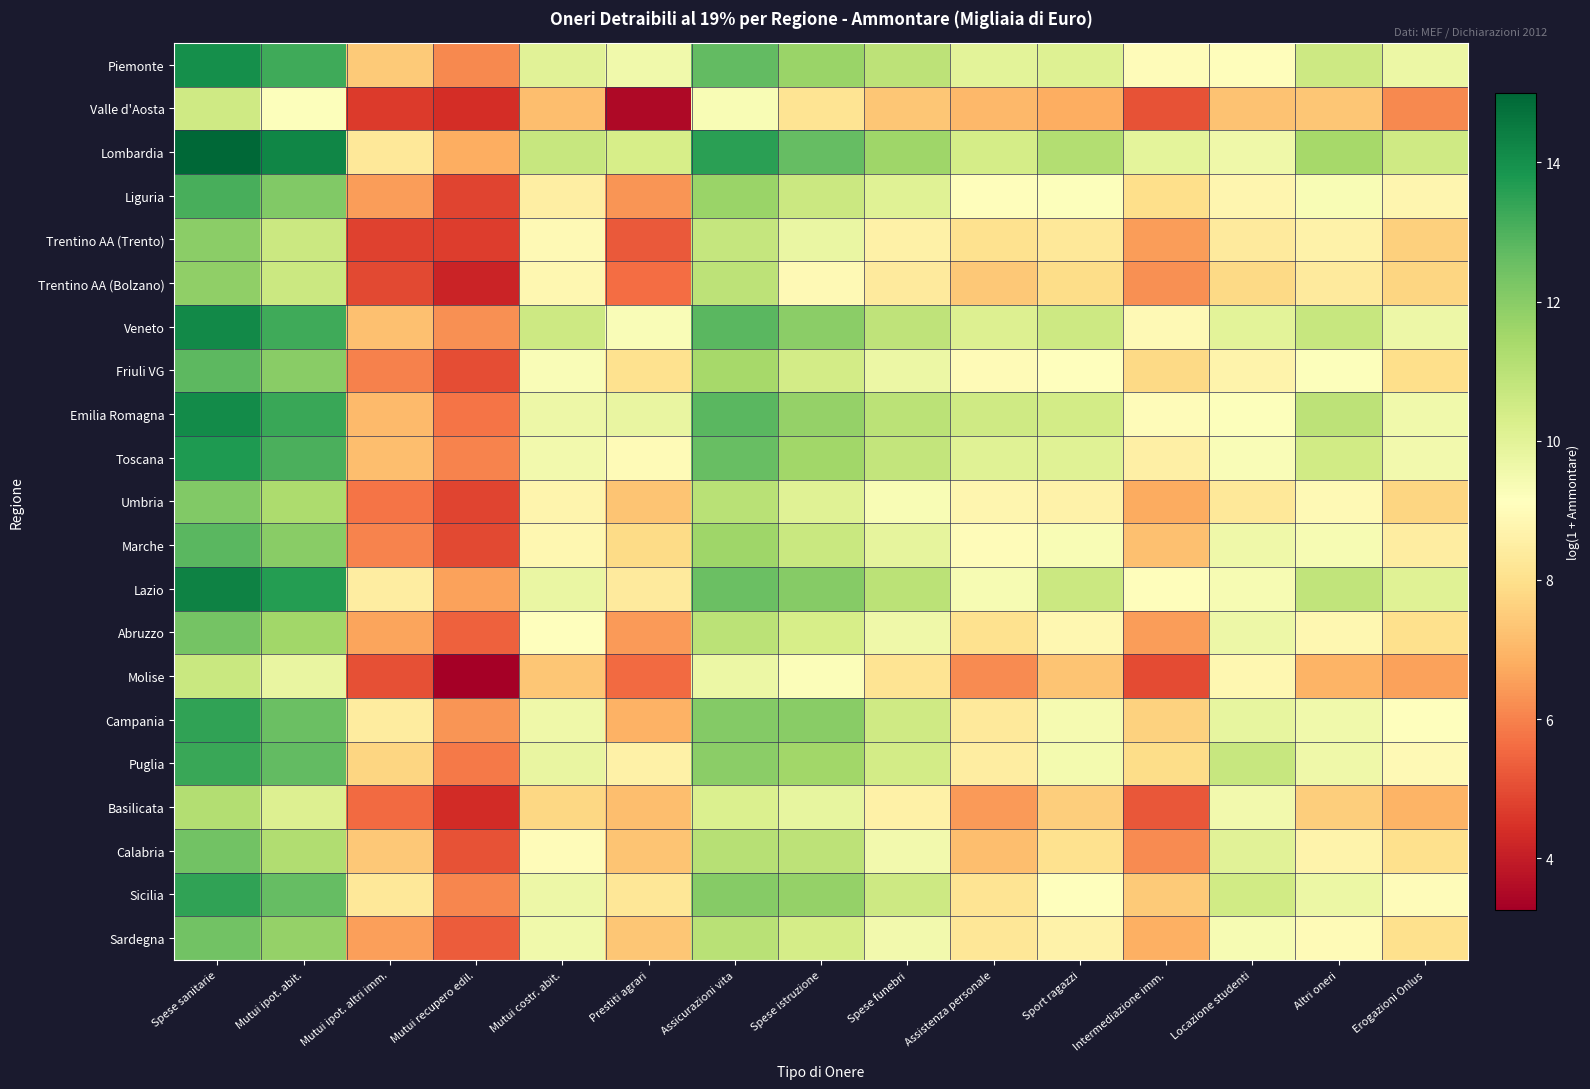

At which category is the sum across all series the highest?

Spese sanitarie